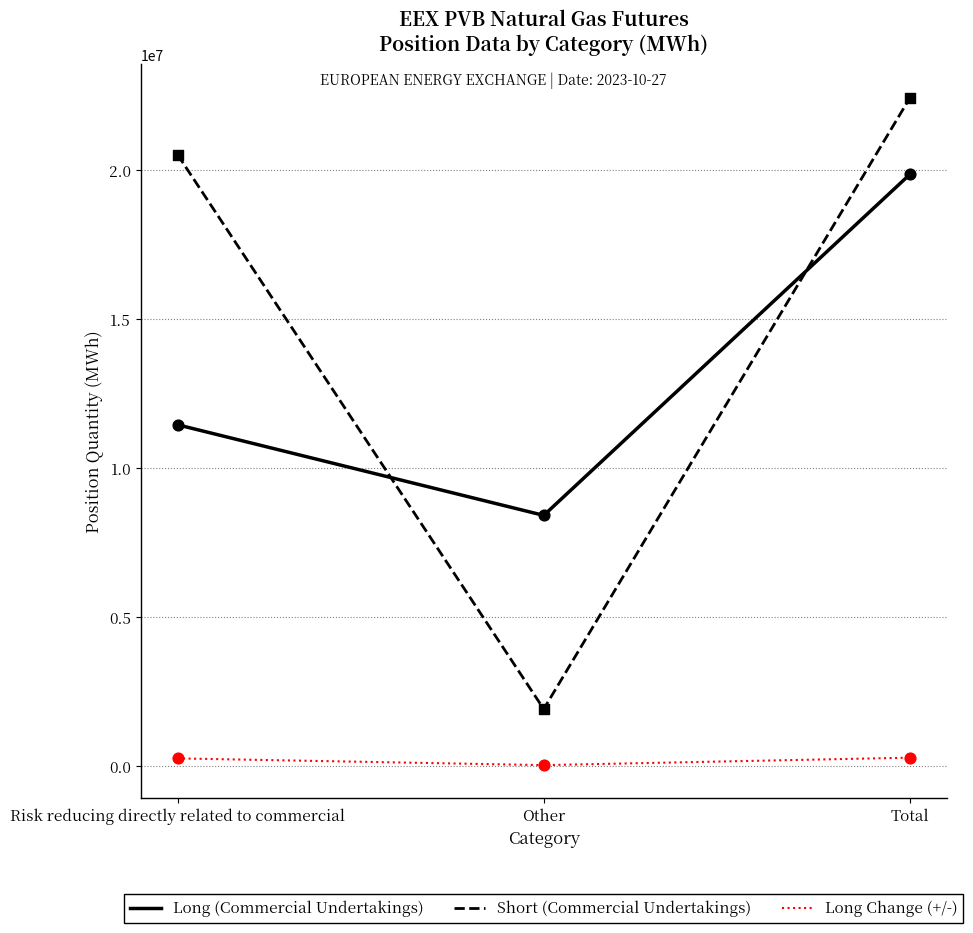

Which series has the widest spread of values?

Short (Commercial Undertakings)